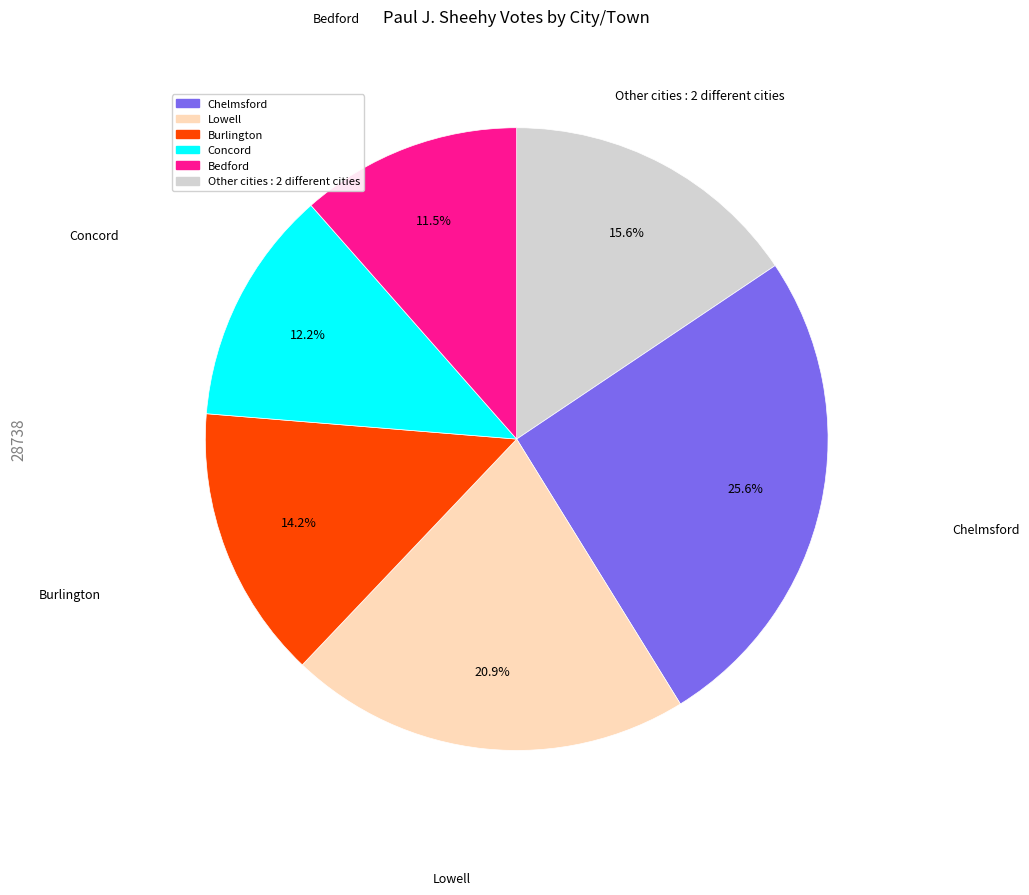

Is there a majority slice in this chart?

No